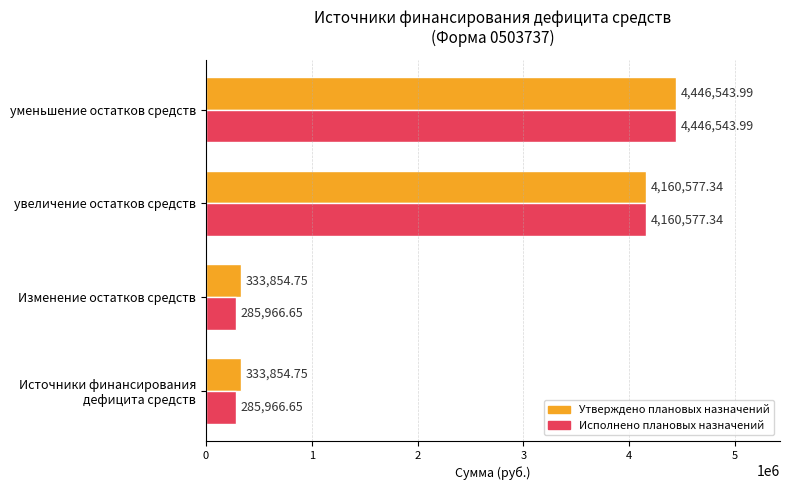

What is the sum of all Исполнено плановых назначений values?

9179054.6